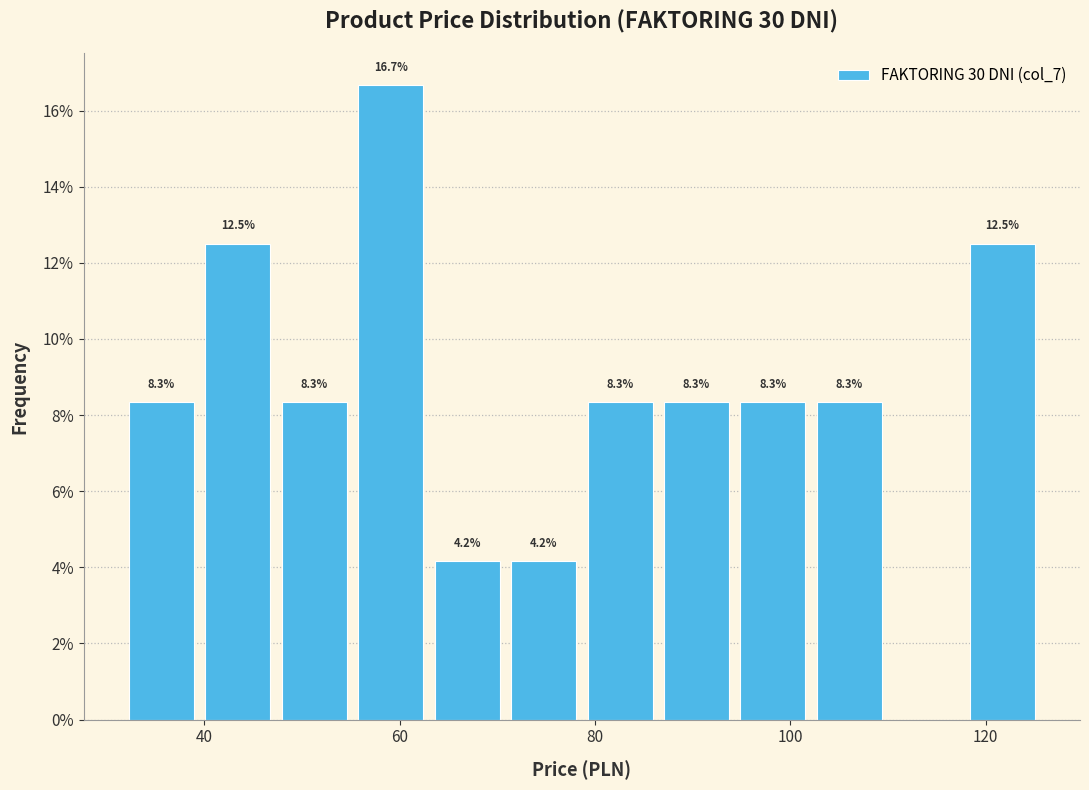

Read against the x-axis, roughly where is the centre of the tallest bar?

60